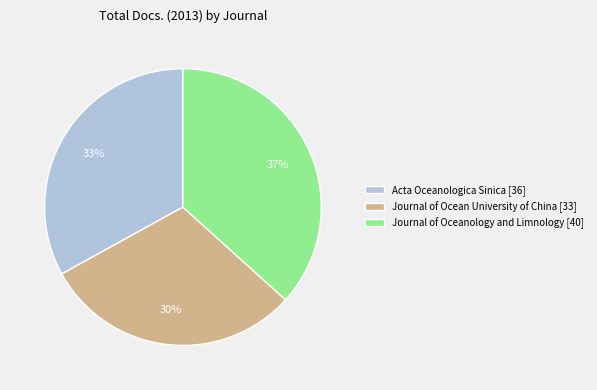

What is the ratio of the value at Acta Oceanologica Sinica [36] to the value at Journal of Oceanology and Limnology [40]?

0.9